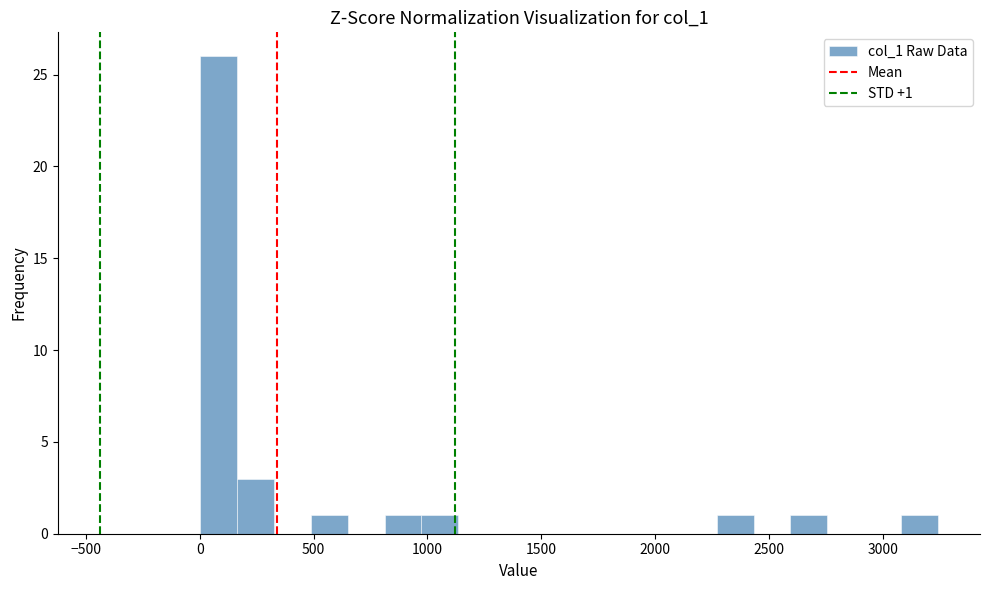

Read against the x-axis, roughly where is the centre of the tallest bar?

100